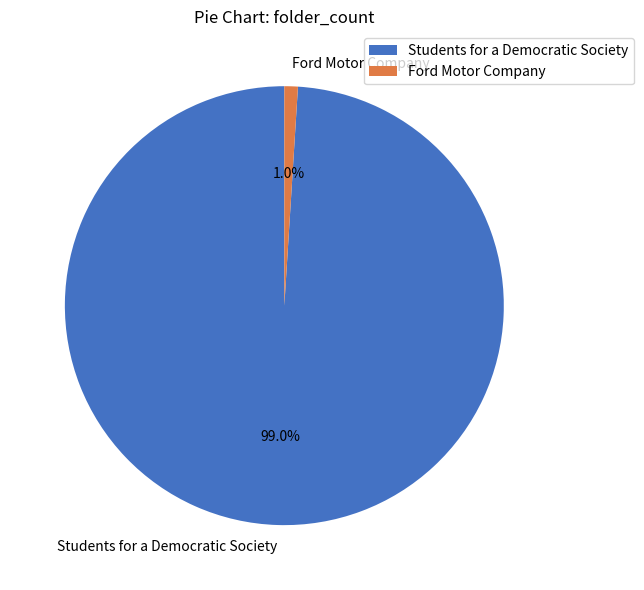

How many segments does this pie chart have?

2